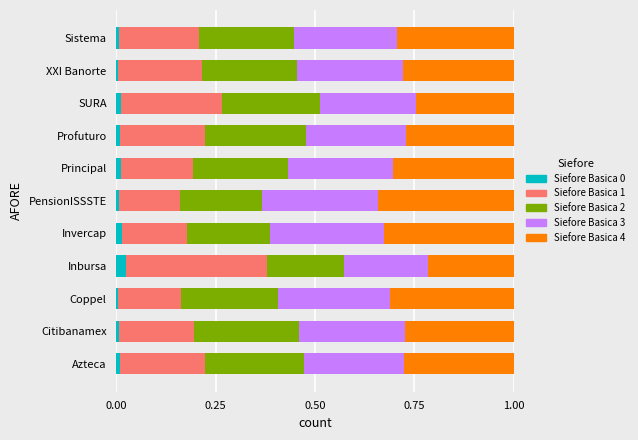

Is it true that Siefore Basica 0 equals 0.0 at Azteca?

True